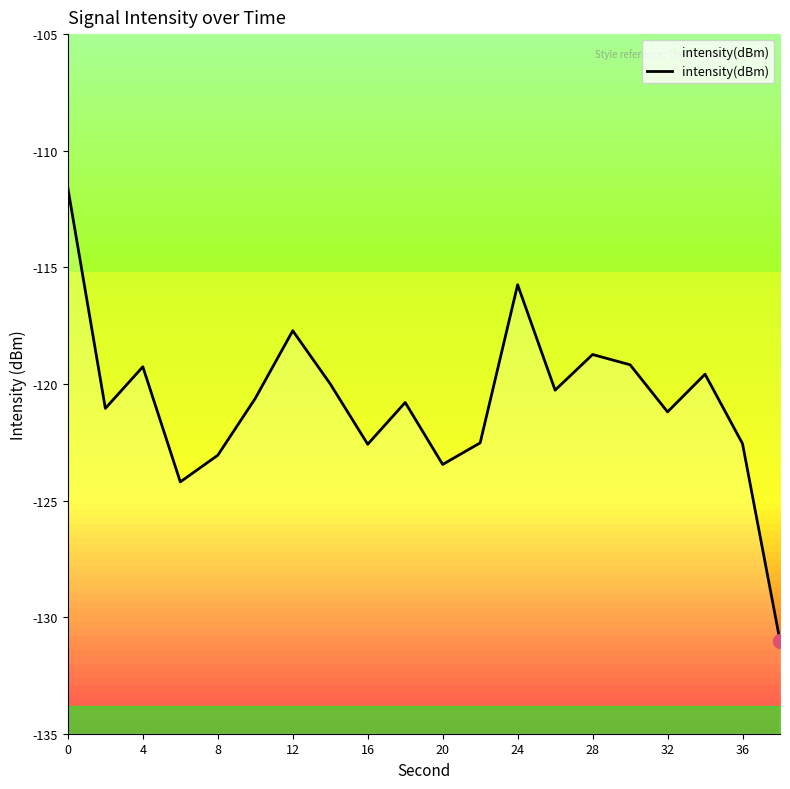

The value of intensity(dBm) at 8 is -173.5. True or false?

False